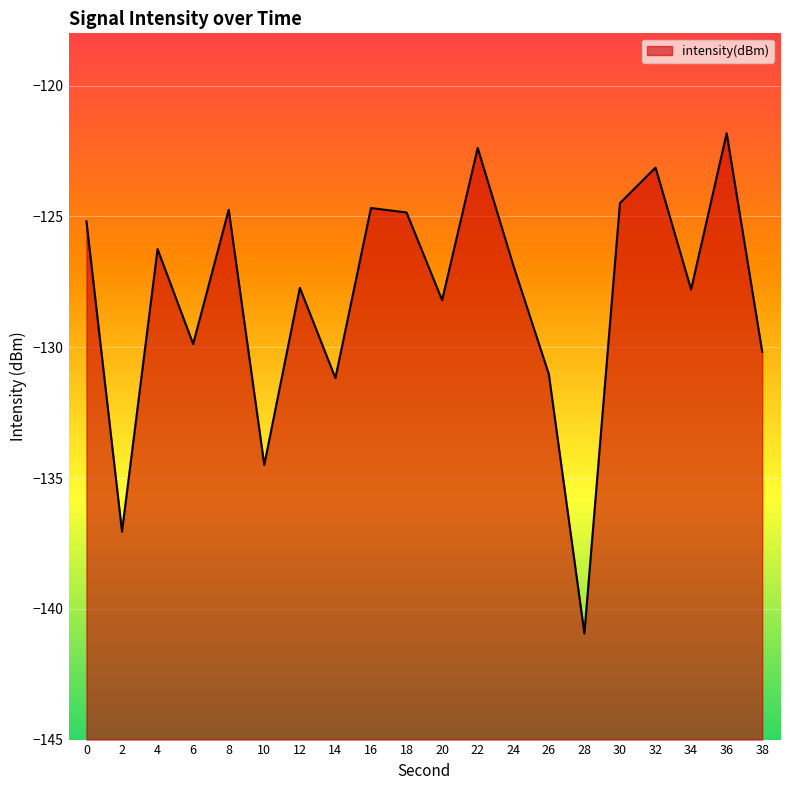

What is the smallest value displayed?

-140.9